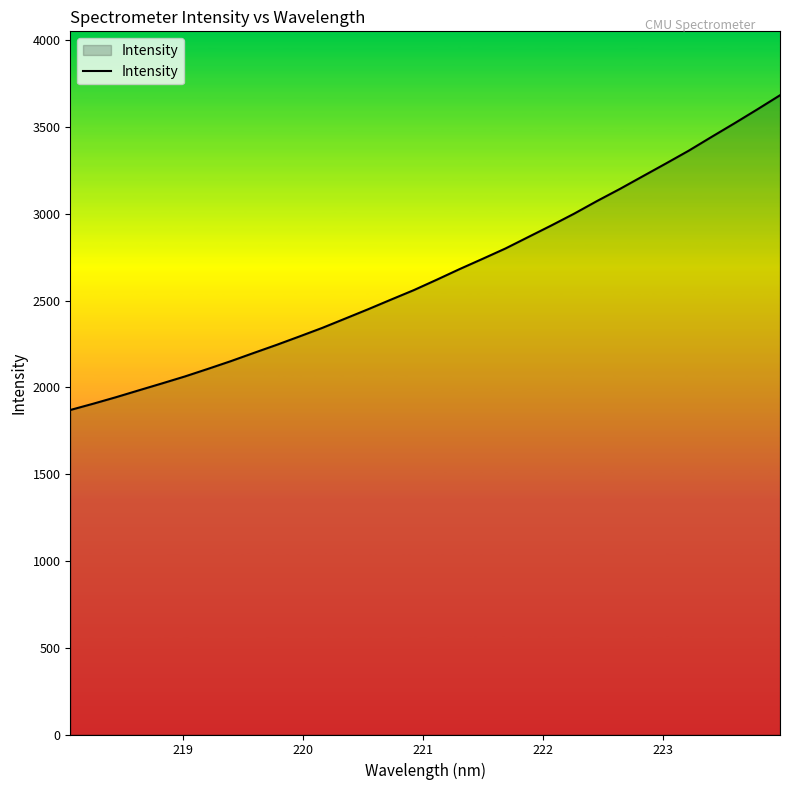

What is the maximum value shown in the chart?

3684.2